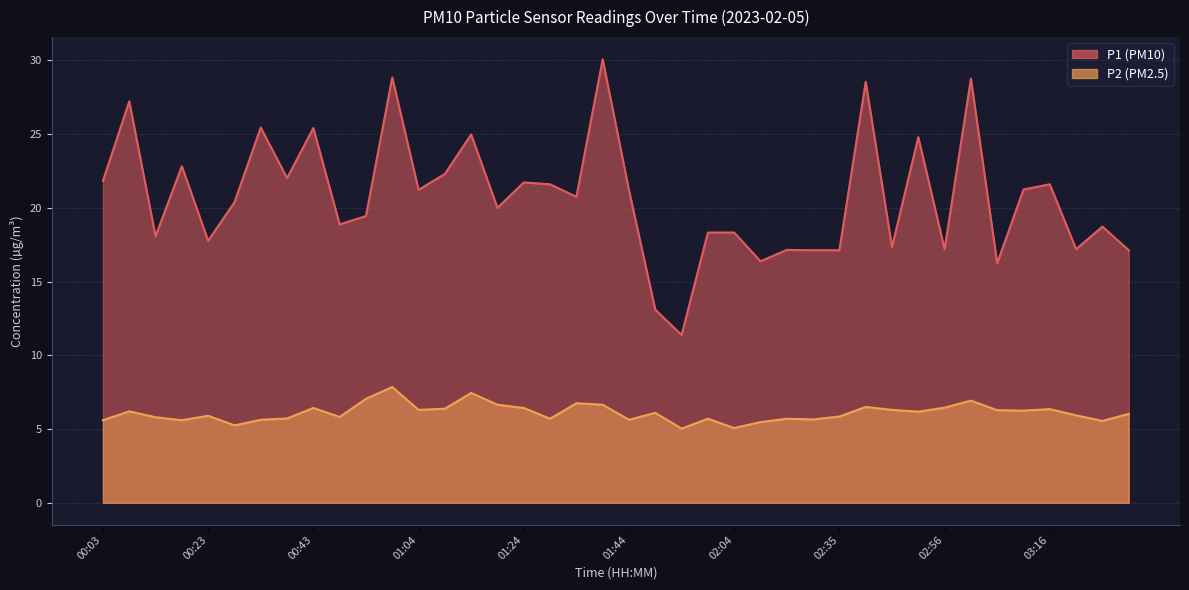

True or false: P2 has a value of 9.4 at 00:18.

False